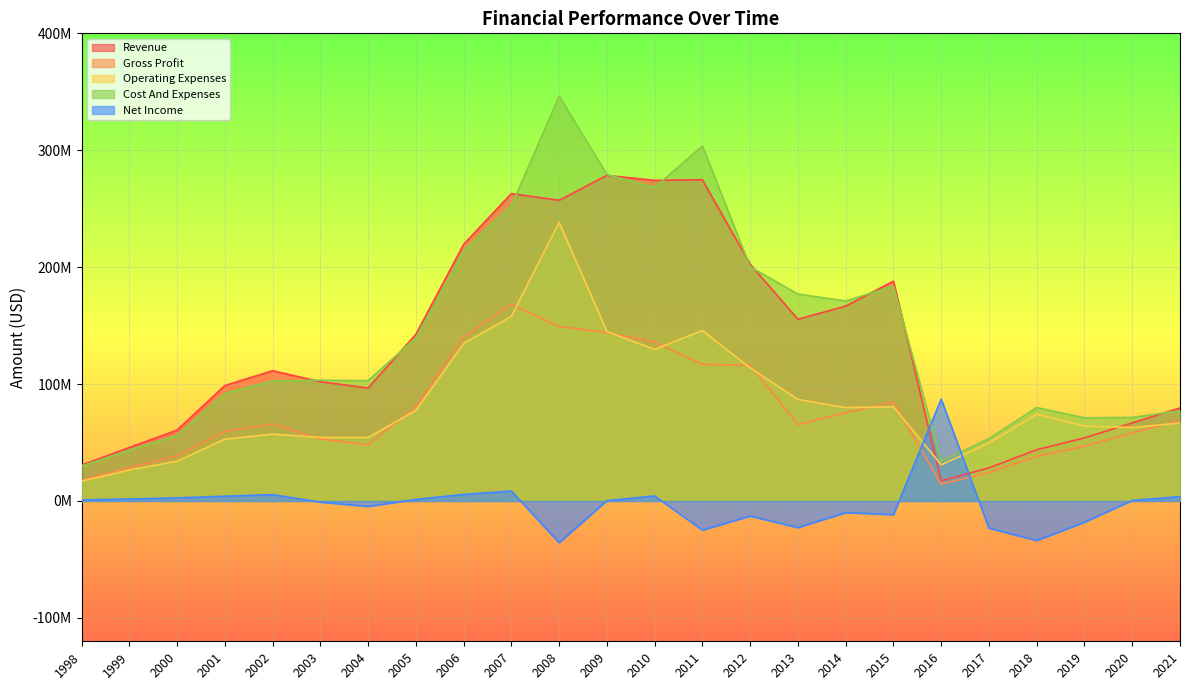

Between which two adjacent categories do Gross Profit and Net Income first intersect?

2015 and 2016